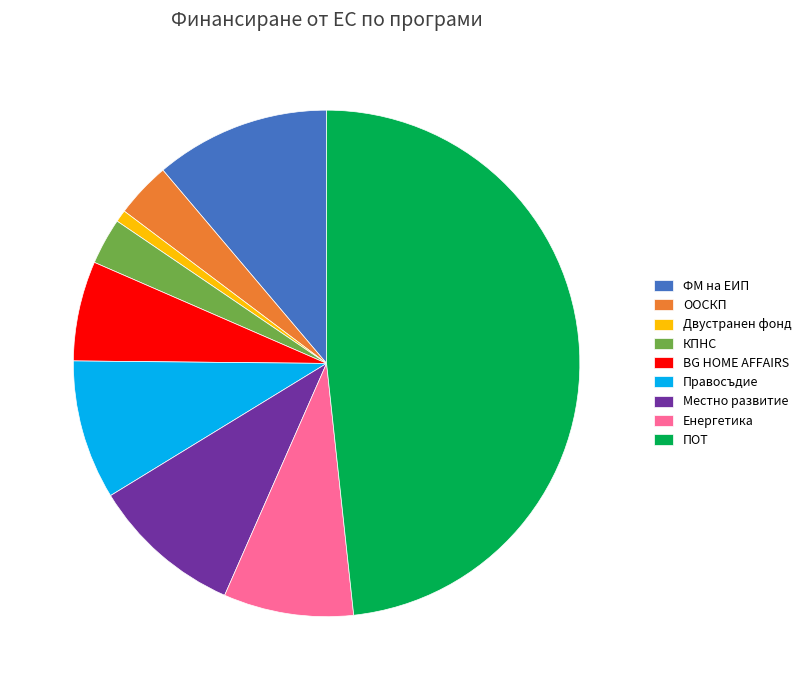

Count the number of slices in the pie.

9